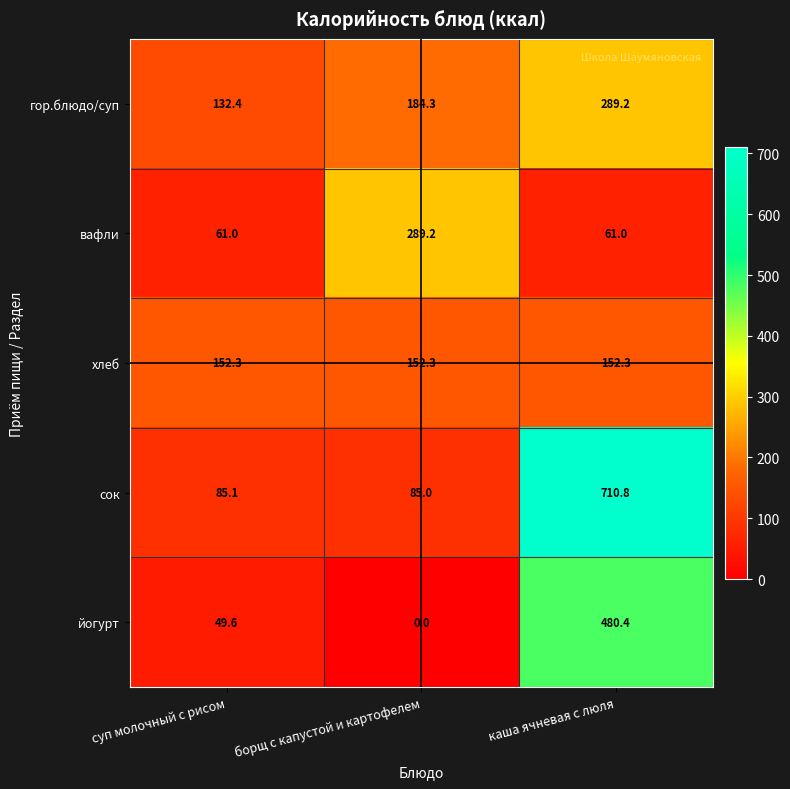

What is the difference between the сок values at каша ячневая с люля and суп молочный с рисом?

625.7